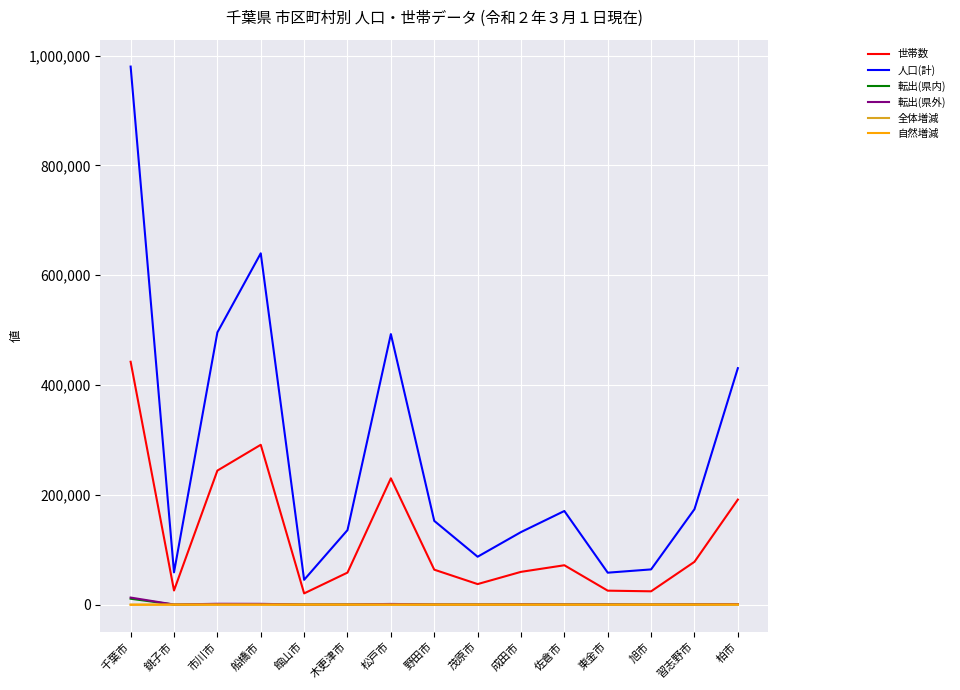

Which series has the largest range (max minus min)?

人口(計)